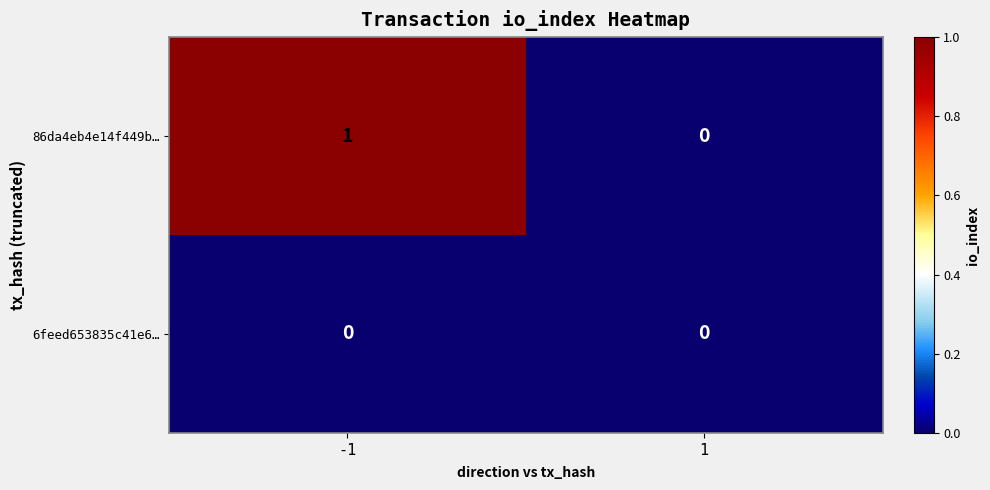

True or false: 6feed653835c41e6… has a value of 0 at -1.

True